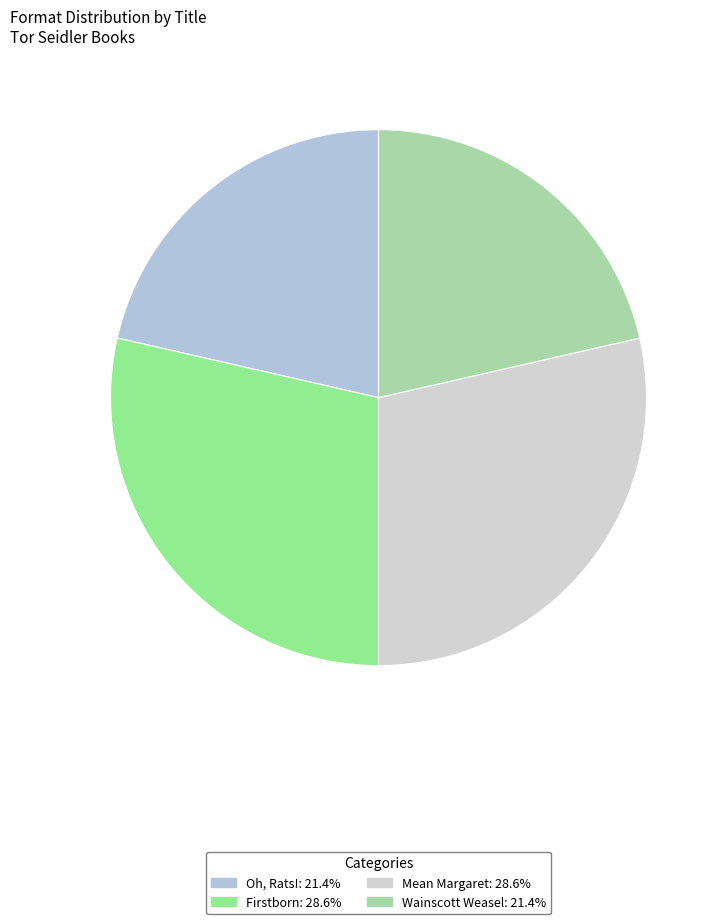

Is the sum of Wainscott Weasel and Oh, Rats! greater than half?

No